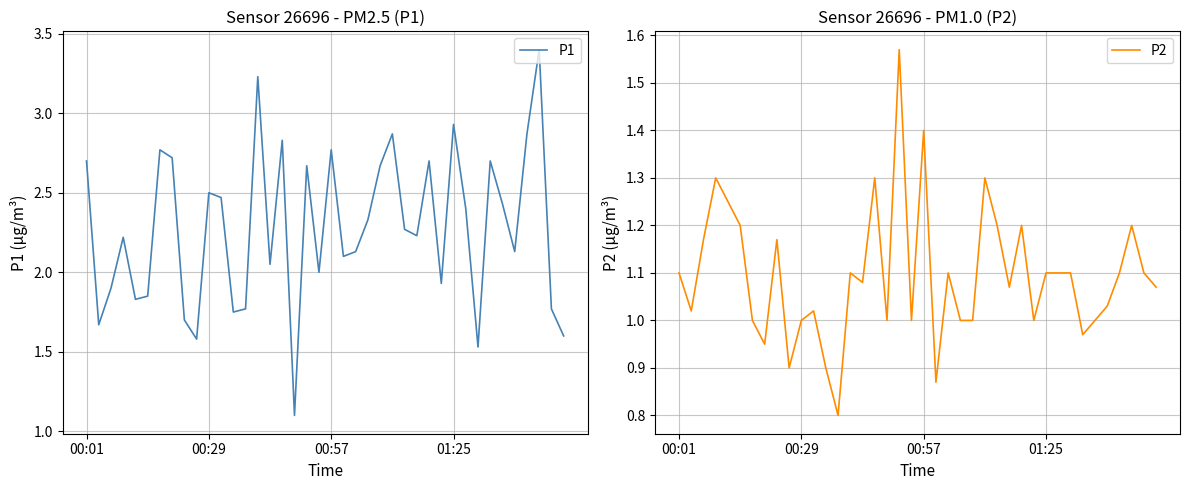

What is the highest value of the P1 series?

3.4